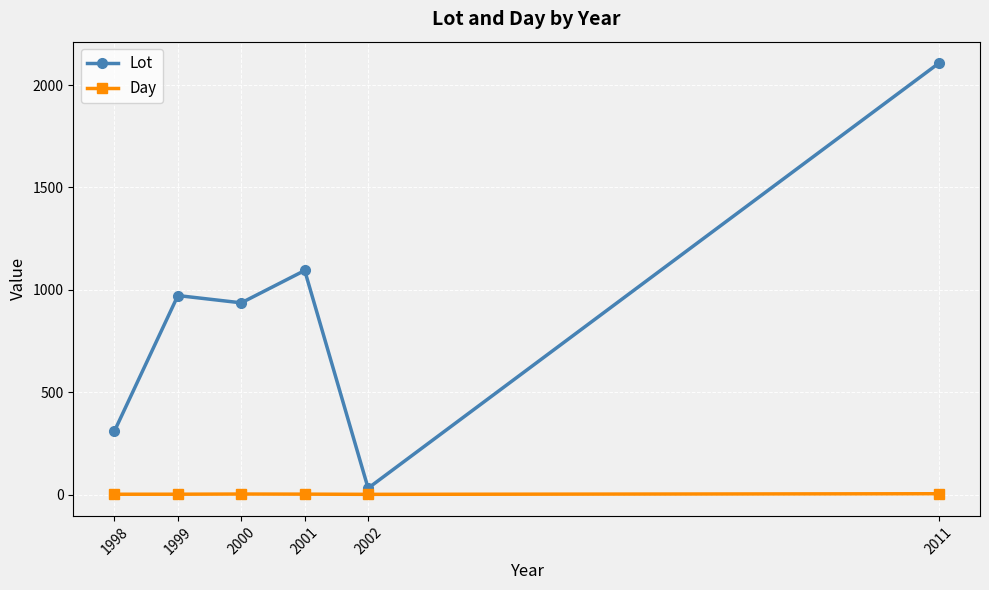

How many Day values are between 1 and 2?

4